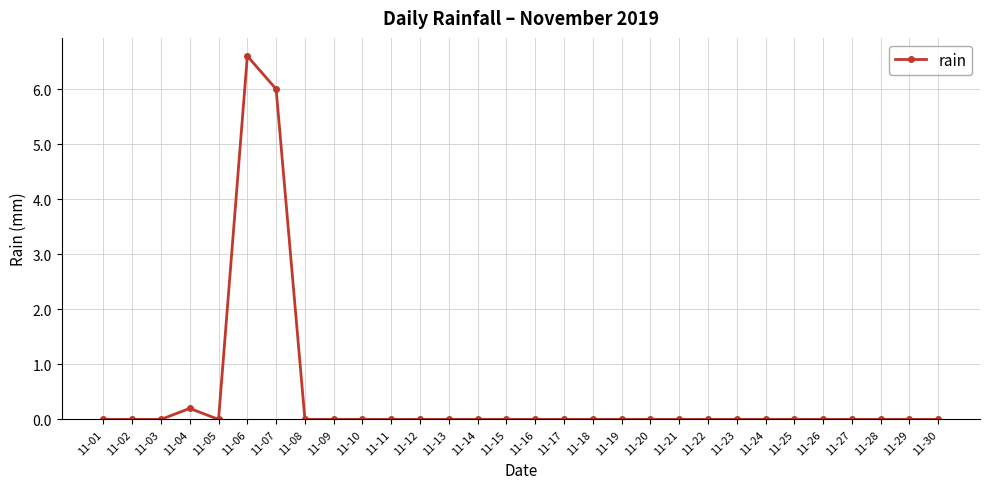

True or false: the data shows -2.6 at 11-08.

False